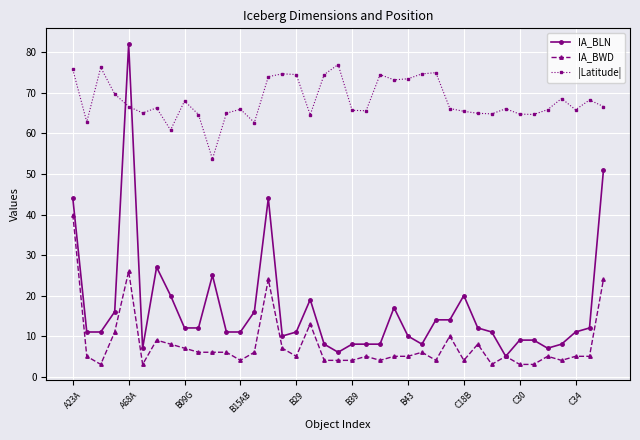

True or false: |Latitude| has more than 0 points higher than both neighbors.

True